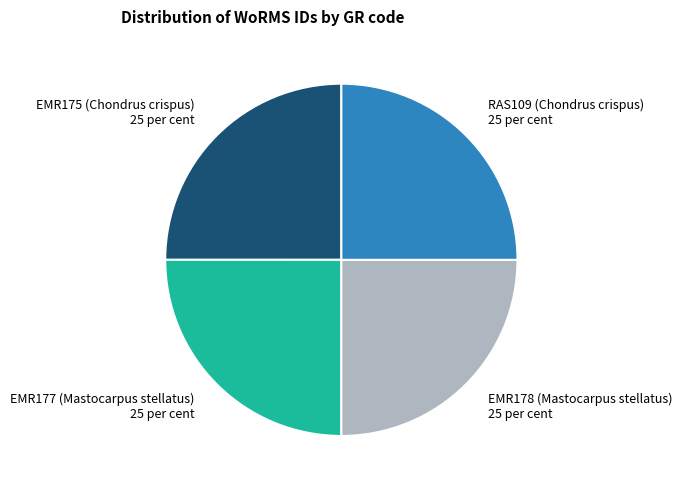

The EMR175 (Chondrus crispus) slice represents 25% of the pie. True or false?

True